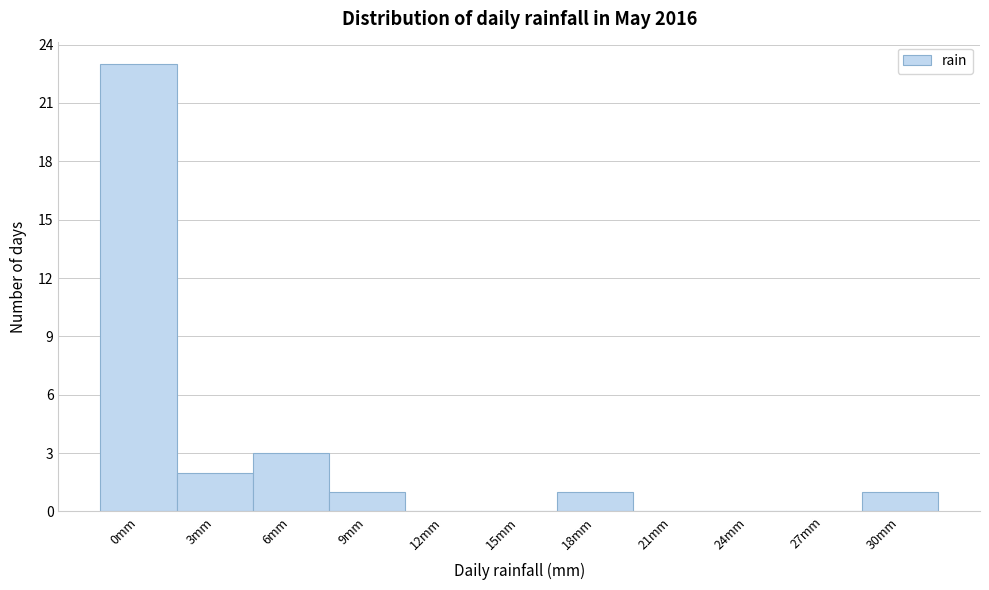

Reading right to left, list all the values displayed in this chart.

30mm=1	27mm=0	24mm=0	21mm=0	18mm=1	15mm=0	12mm=0	9mm=1	6mm=3	3mm=2	0mm=23